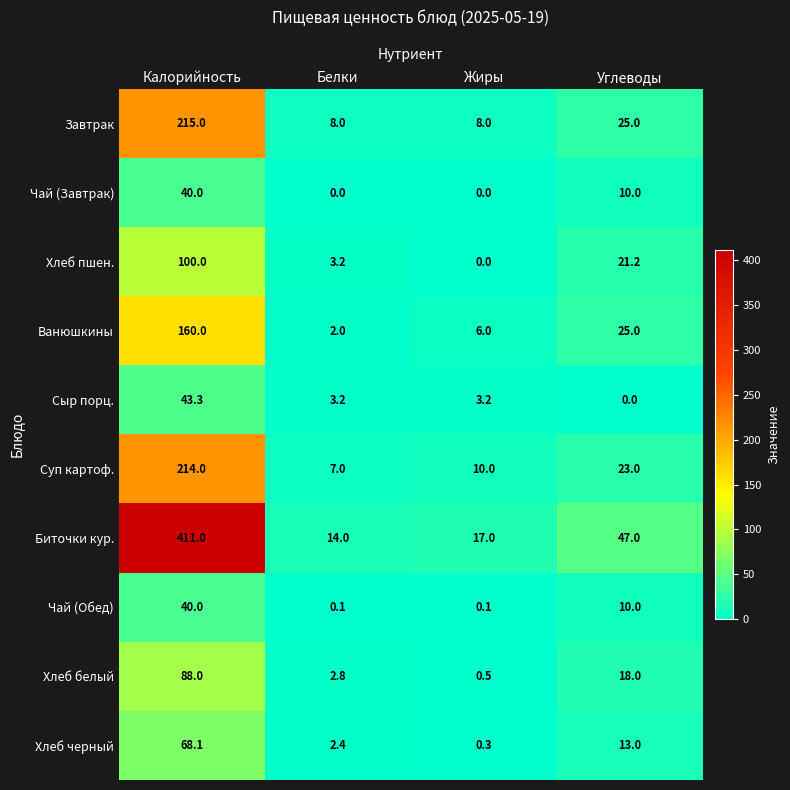

Is it true that Сыр порц. equals 2.1 at Белки?

False